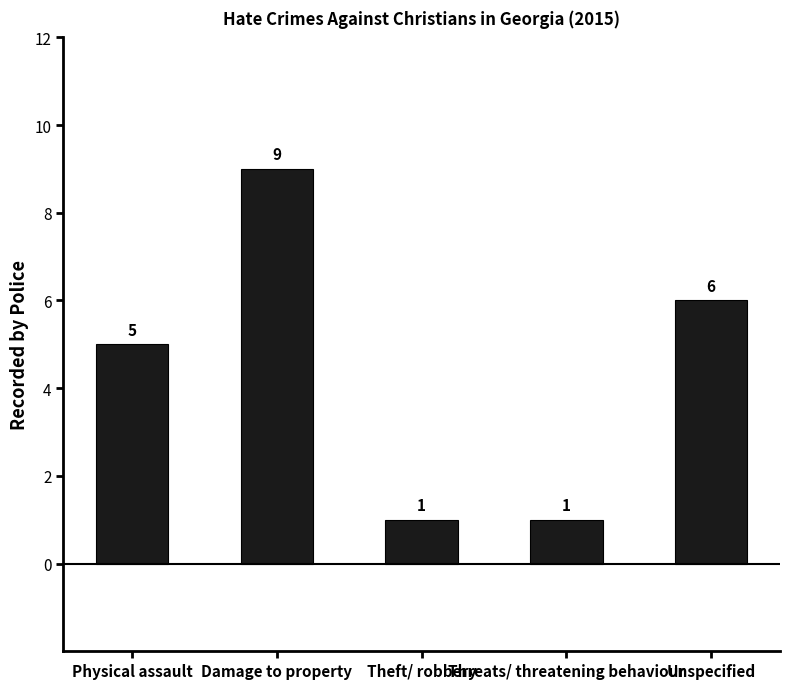

Is it true that the value at Physical assault is 5?

True